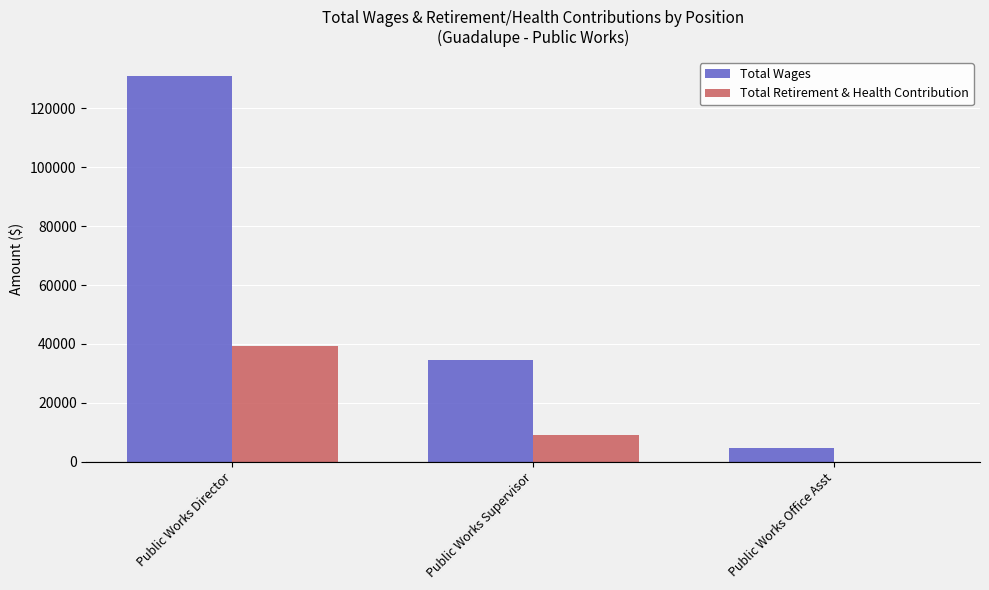

Reading left to right, list all the values displayed in this chart.

Total Wages: 130987	34593	4601
Total Retirement & Health Contribution: 39277	8900	0